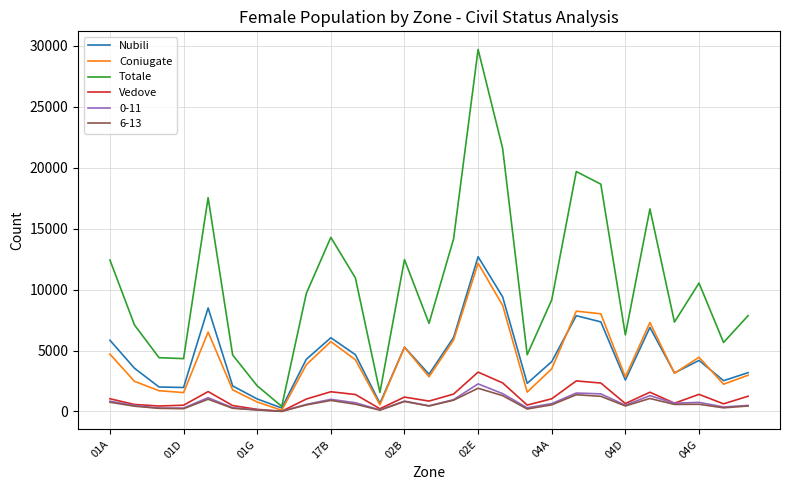

Which series has the largest total across all categories?

Totale